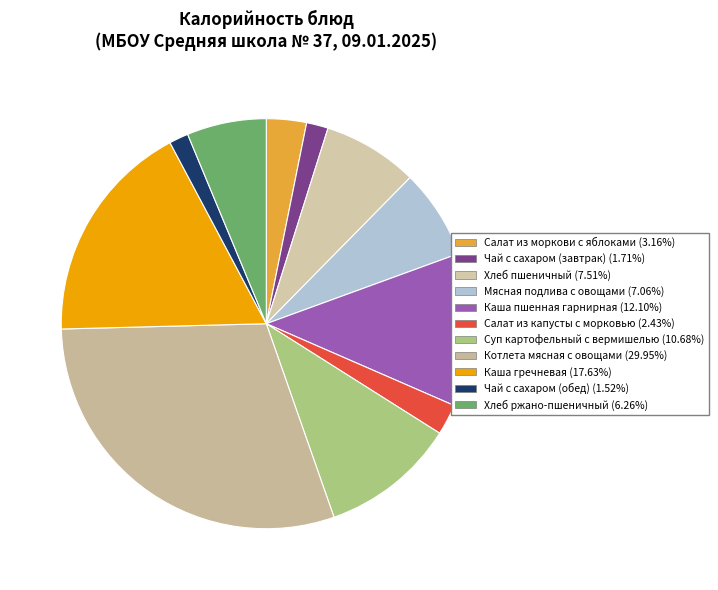

How many segments does this pie chart have?

11